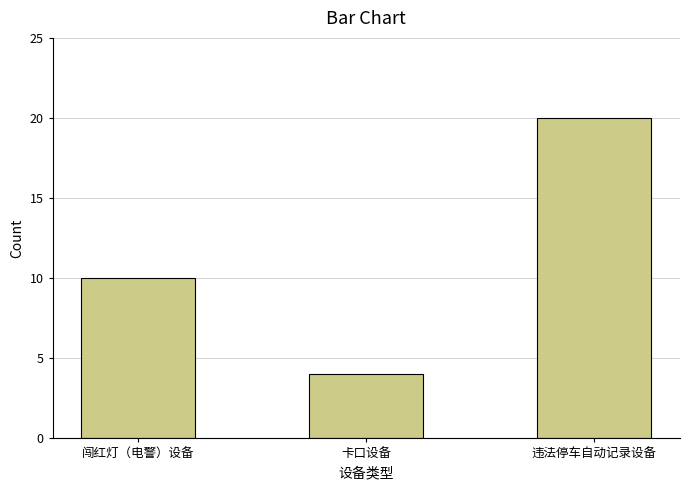

What is the value of the 1st bar from the left?

10